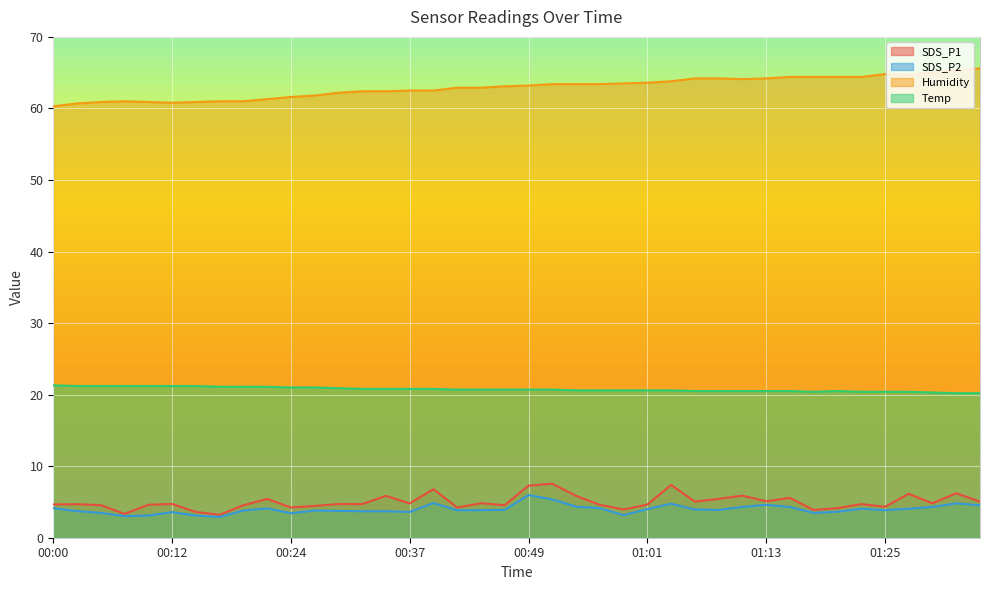

At which category does the chart reach its peak across all series?

01:35